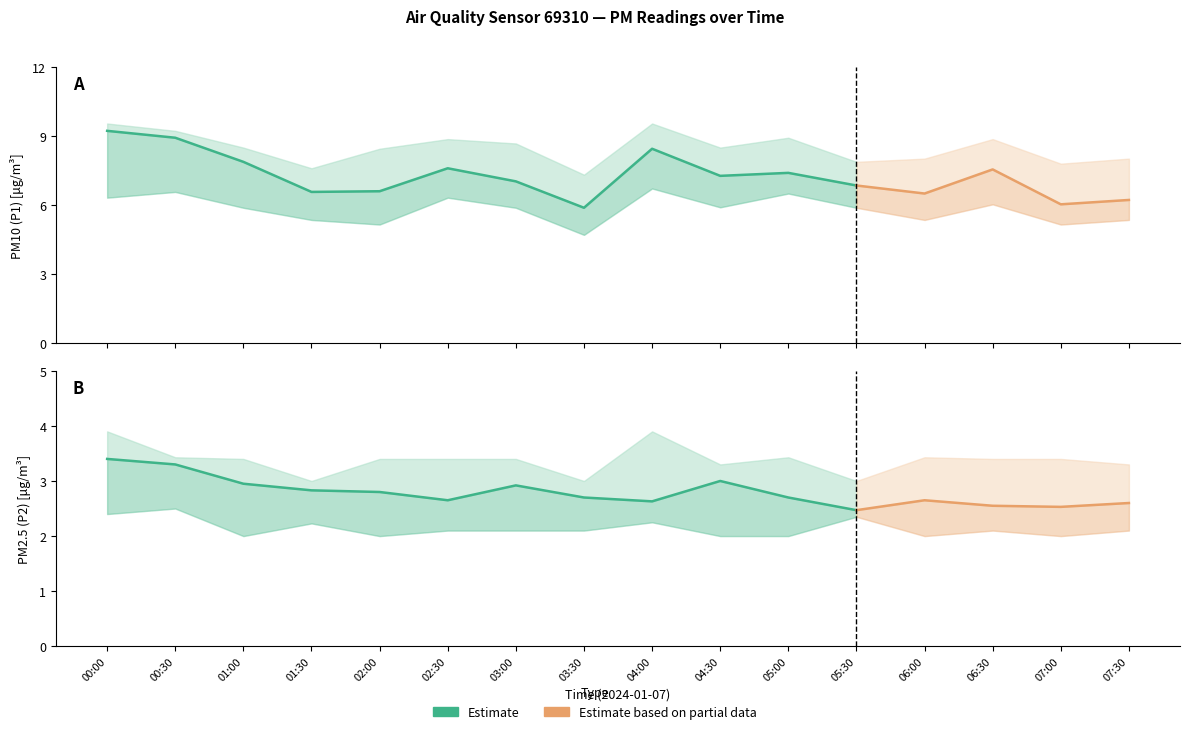

Reading right to left, transcribe all the data shown in this chart.

P1: 07:30=6.2	07:00=6.0	06:30=7.5	06:00=6.5	05:30=6.8	05:00=7.4	04:30=7.3	04:00=8.4	03:30=5.9	03:00=7.0	02:30=7.6	02:00=6.6	01:30=6.6	01:00=7.9	00:30=8.9	00:00=9.2
P2: 07:30=2.6	07:00=2.5	06:30=2.5	06:00=2.6	05:30=2.5	05:00=2.7	04:30=3.0	04:00=2.6	03:30=2.7	03:00=2.9	02:30=2.6	02:00=2.8	01:30=2.8	01:00=3.0	00:30=3.3	00:00=3.4
P1_upper: 07:30=8.0	07:00=7.8	06:30=8.9	06:00=8.0	05:30=7.9	05:00=8.9	04:30=8.5	04:00=9.6	03:30=7.3	03:00=8.7	02:30=8.9	02:00=8.4	01:30=7.6	01:00=8.5	00:30=9.2	00:00=9.6
P1_lower: 07:30=5.3	07:00=5.2	06:30=6.0	06:00=5.3	05:30=5.9	05:00=6.5	04:30=5.9	04:00=6.7	03:30=4.7	03:00=5.9	02:30=6.3	02:00=5.2	01:30=5.3	01:00=5.9	00:30=6.6	00:00=6.3
P2_upper: 07:30=3.3	07:00=3.4	06:30=3.4	06:00=3.4	05:30=3.0	05:00=3.4	04:30=3.3	04:00=3.9	03:30=3.0	03:00=3.4	02:30=3.4	02:00=3.4	01:30=3.0	01:00=3.4	00:30=3.4	00:00=3.9
P2_lower: 07:30=2.1	07:00=2.0	06:30=2.1	06:00=2.0	05:30=2.4	05:00=2.0	04:30=2.0	04:00=2.2	03:30=2.1	03:00=2.1	02:30=2.1	02:00=2.0	01:30=2.2	01:00=2.0	00:30=2.5	00:00=2.4